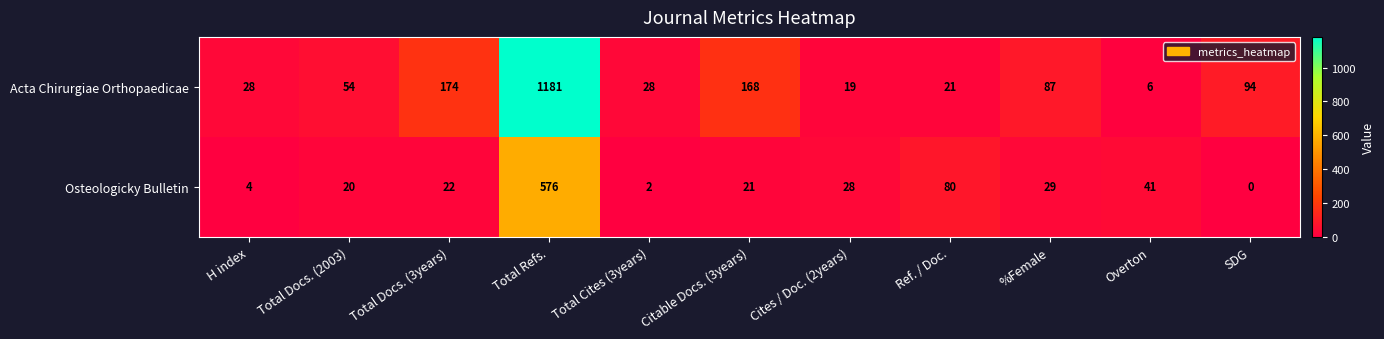

What is the difference between the highest and lowest values at Citable Docs. (3years)?

147